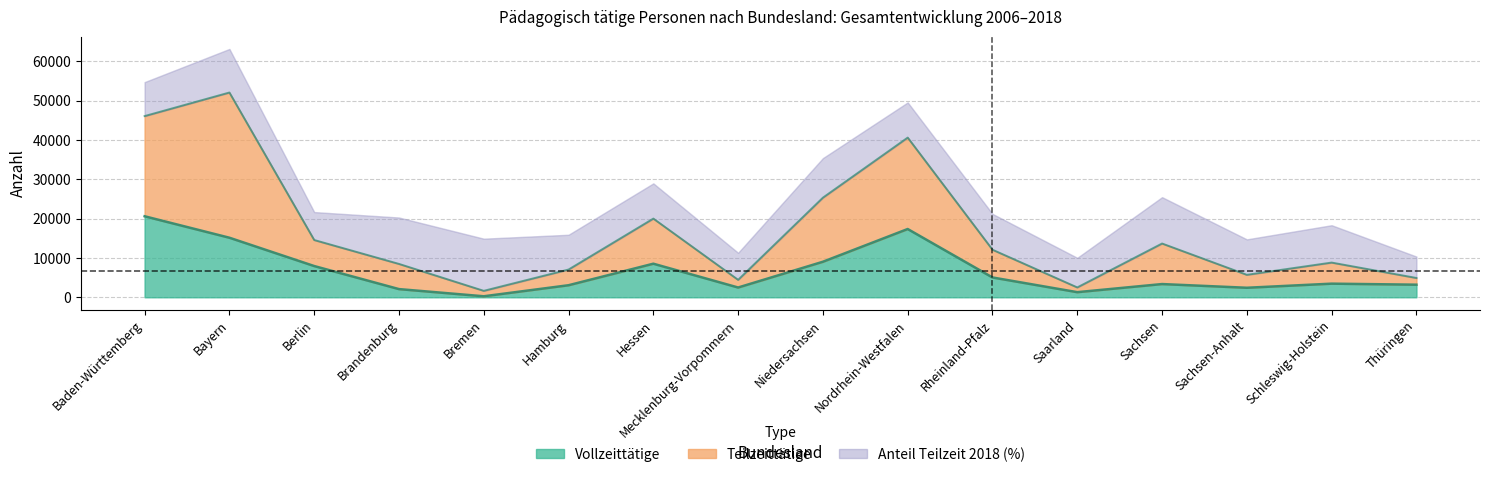

At which category is the sum across all series the highest?

Bayern